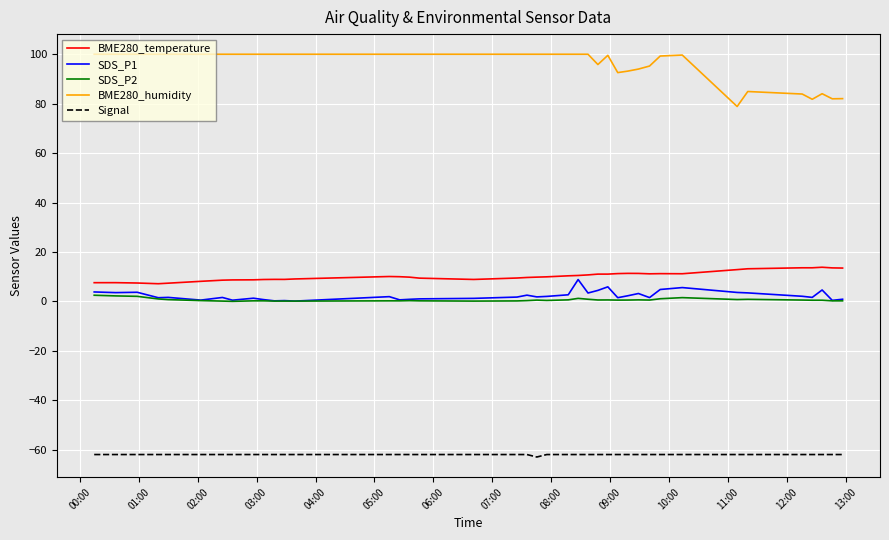

True or false: SDS_P2 and BME280_humidity cross at least once.

False